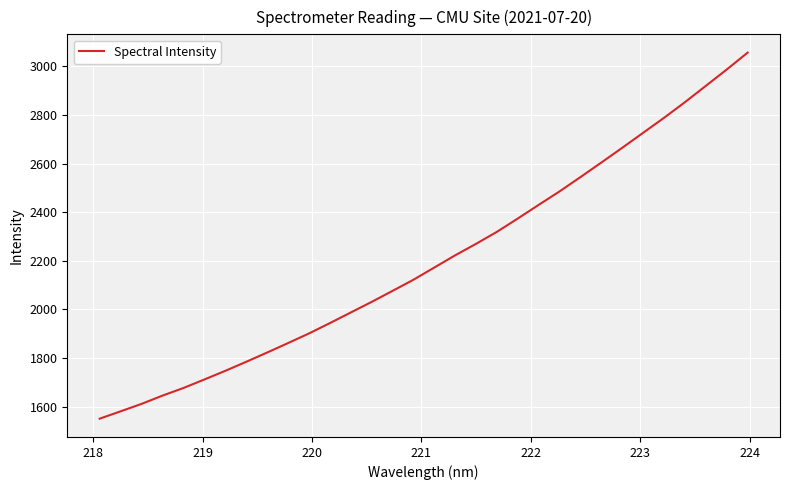

What is the greatest value displayed?

3056.8